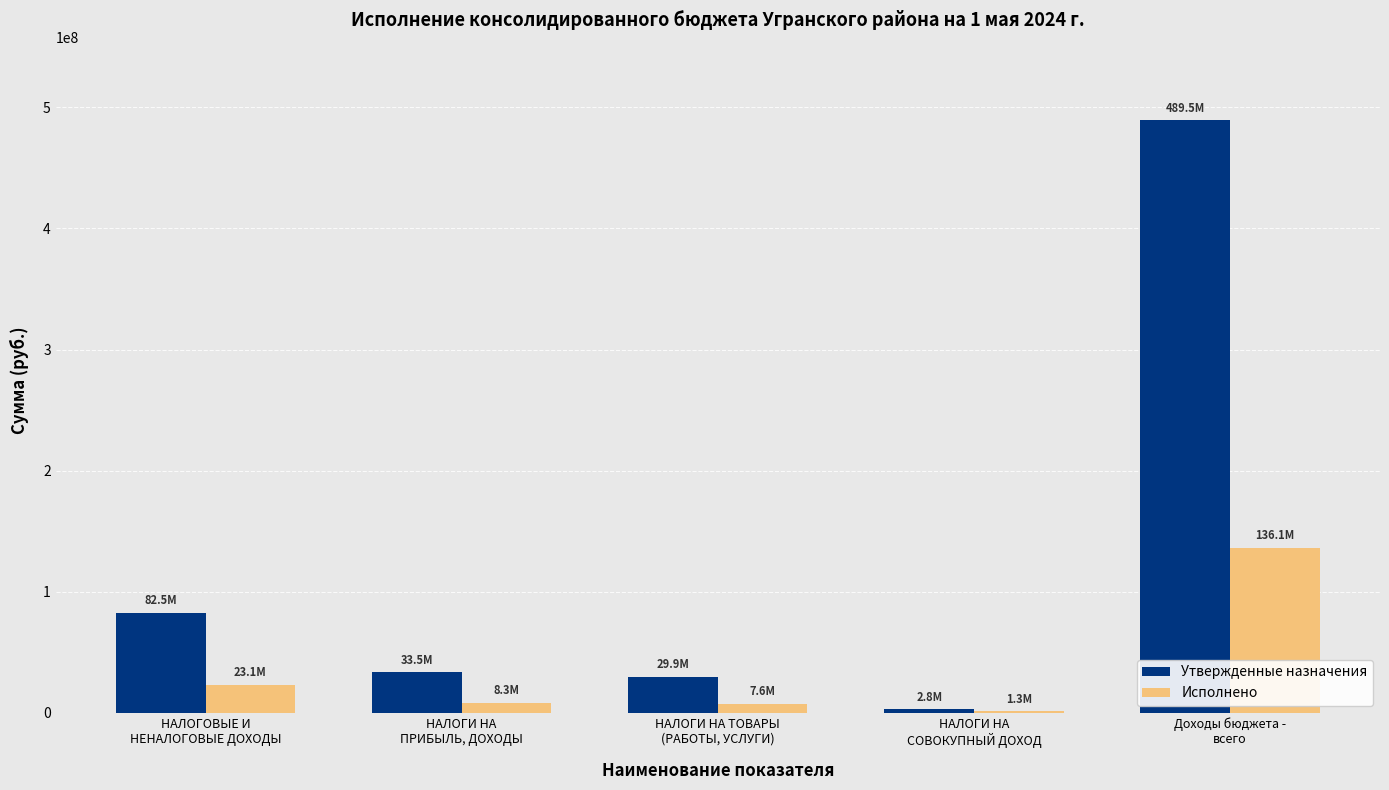

What is the highest value of the Исполнено series?

136069920.5